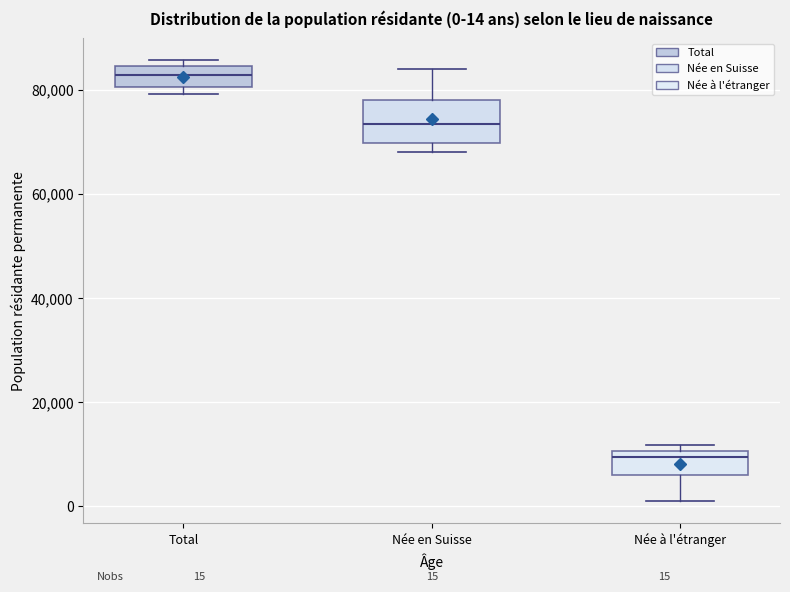

Comparing the boxes themselves (not the whiskers), which one is the tallest?

Née en Suisse